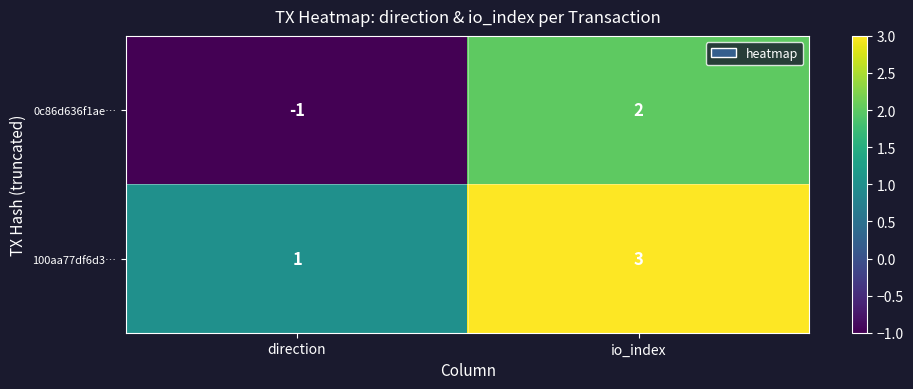

Between direction and io_index, which series saw the biggest shift?

0c86d636f1ae…